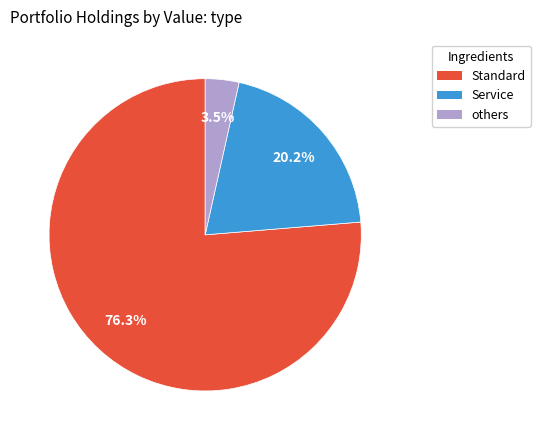

Between Standard and others, which is larger?

Standard